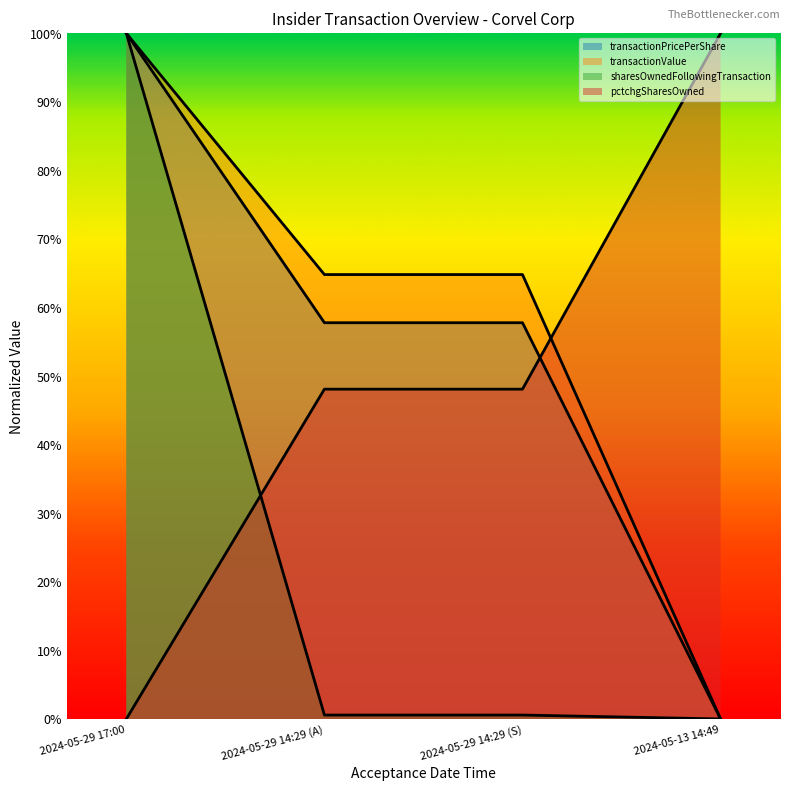

Between 2024-05-29 17:00 and 2024-05-29 14:29 (S), which series saw the biggest shift?

sharesOwnedFollowingTransaction